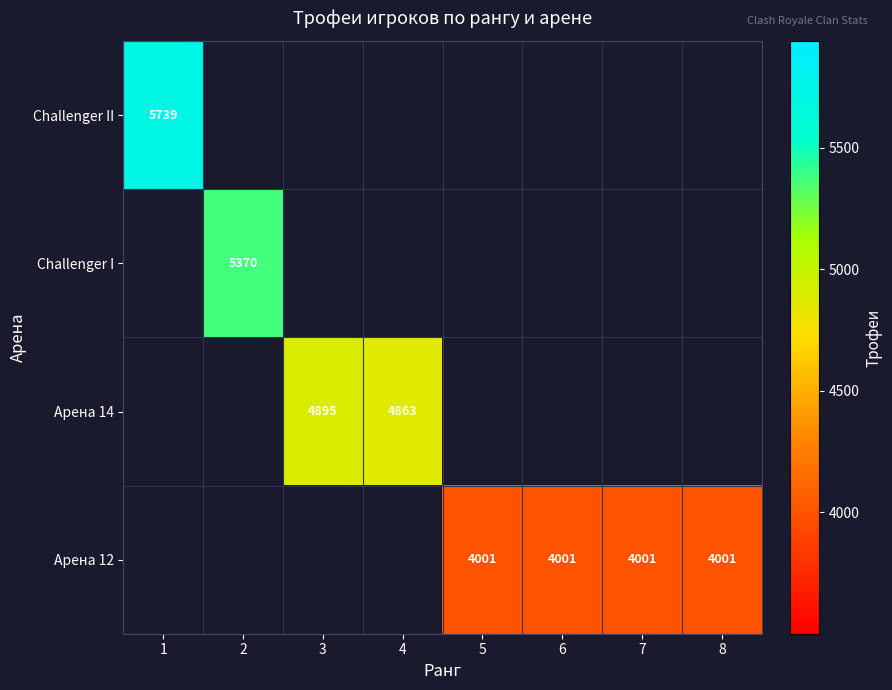

Is it true that Арена 14 equals 4863 at 4?

True